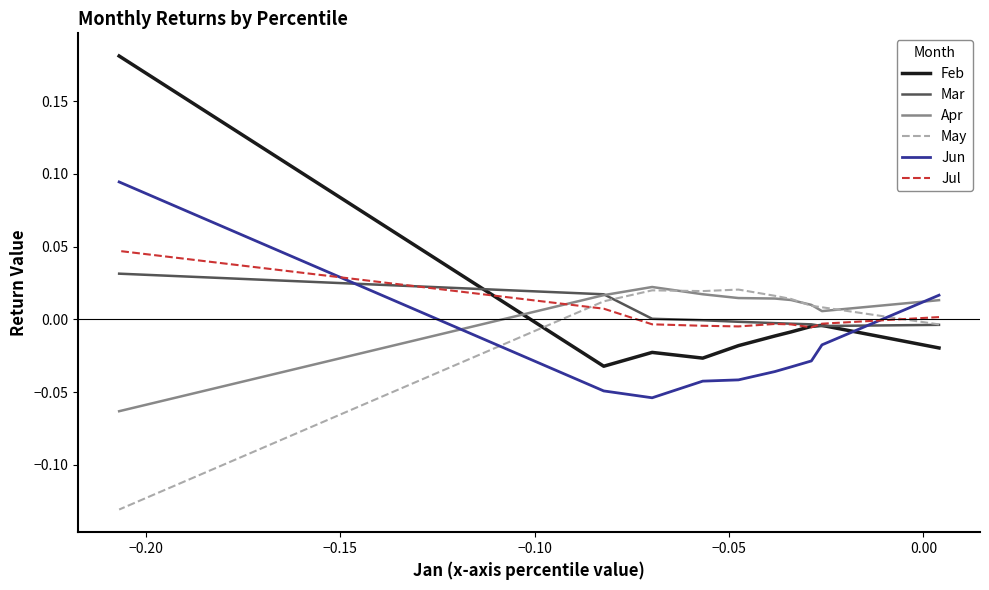

What is the difference between the maximum and minimum values in the May series?

0.2